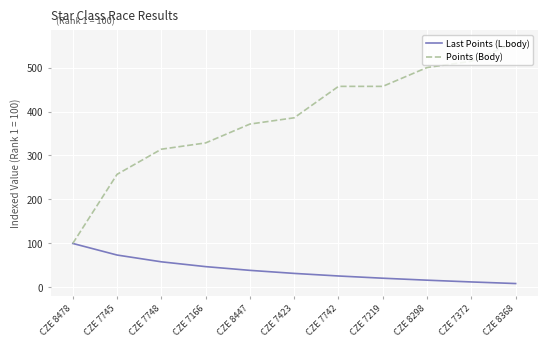

Which series has the largest range (max minus min)?

Points (Body)